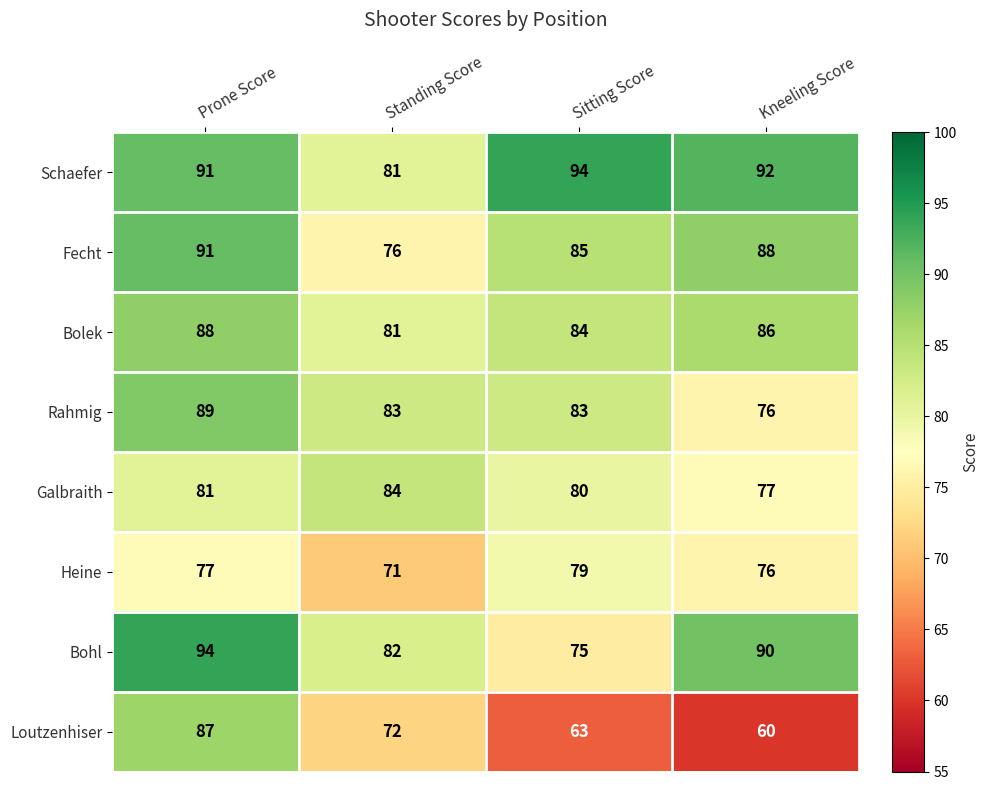

What is the average value of the Rahmig series?

83